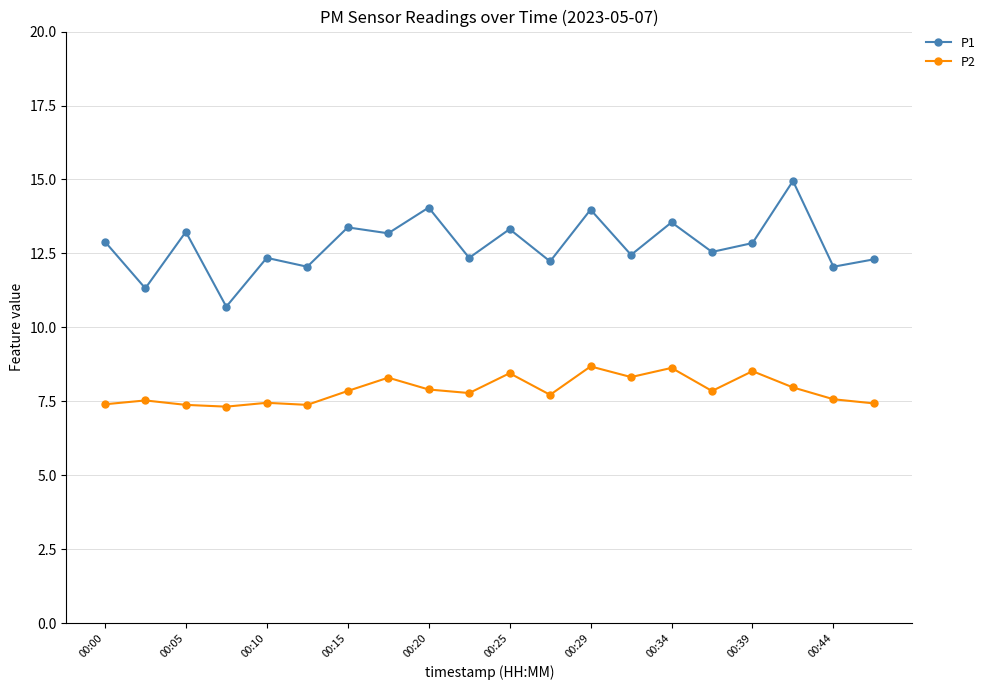

What is the value of the P1 point at the 13th from the left?

14.0